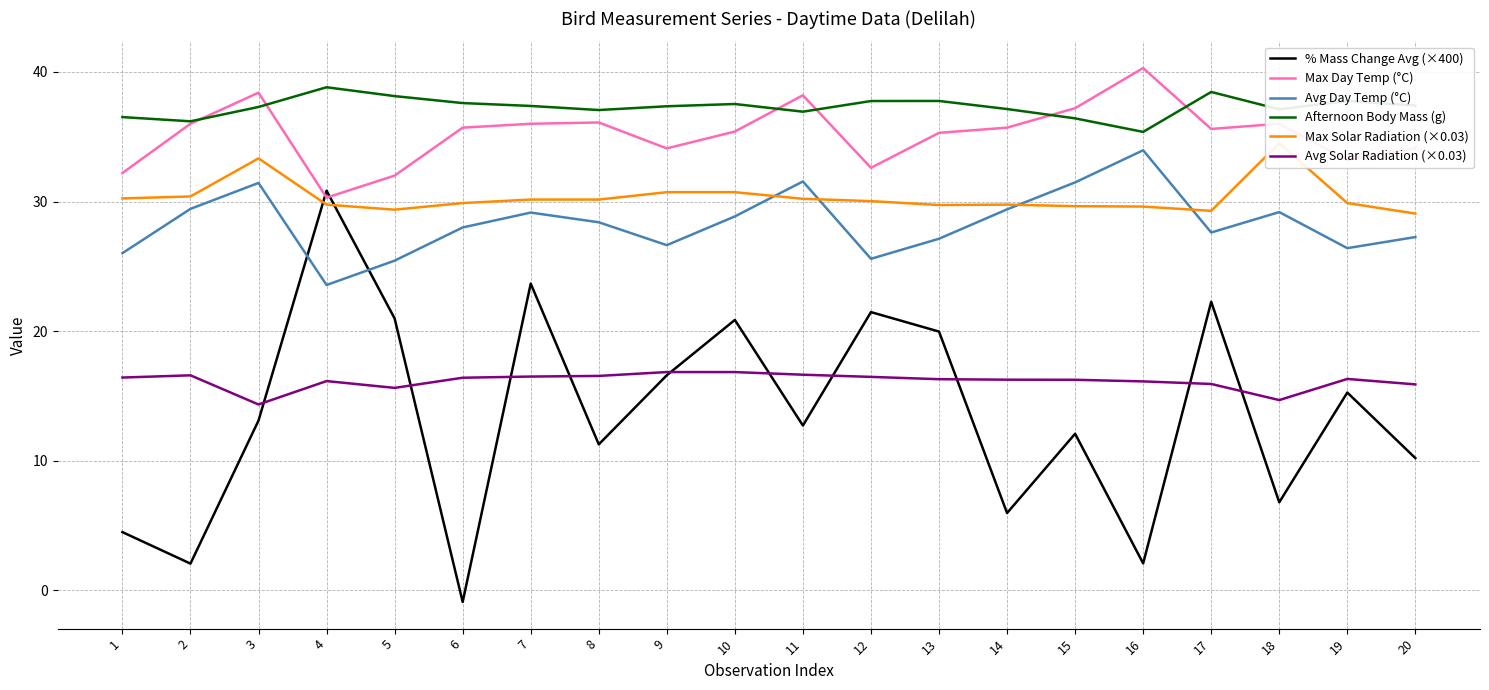

Reading left to right, list all the values displayed in this chart.

% Mass Change Avg (×400): 1=4.5	2=2.1	3=13.1	4=30.8	5=21.0	6=-0.9	7=23.7	8=11.3	9=16.6	10=20.9	11=12.7	12=21.5	13=20.0	14=6.0	15=12.1	16=2.1	17=22.3	18=6.8	19=15.3	20=10.2
Max Day Temp (°C): 1=32.2	2=36.0	3=38.4	4=30.3	5=32.0	6=35.7	7=36.0	8=36.1	9=34.1	10=35.4	11=38.2	12=32.6	13=35.3	14=35.7	15=37.2	16=40.3	17=35.6	18=36.0	19=33.2	20=34.1
Avg Day Temp (°C): 1=26.0	2=29.4	3=31.4	4=23.6	5=25.4	6=28.0	7=29.1	8=28.4	9=26.6	10=28.9	11=31.5	12=25.6	13=27.1	14=29.4	15=31.5	16=34.0	17=27.6	18=29.2	19=26.4	20=27.3
Afternoon Body Mass (g): 1=36.5	2=36.2	3=37.3	4=38.8	5=38.1	6=37.6	7=37.4	8=37.1	9=37.4	10=37.5	11=36.9	12=37.8	13=37.8	14=37.1	15=36.4	16=35.4	17=38.5	18=37.1	19=37.8	20=37.4
Max Solar Radiation (×0.03): 1=30.2	2=30.4	3=33.3	4=29.8	5=29.4	6=29.9	7=30.1	8=30.1	9=30.7	10=30.7	11=30.2	12=30.0	13=29.7	14=29.8	15=29.6	16=29.6	17=29.3	18=34.5	19=29.9	20=29.1
Avg Solar Radiation (×0.03): 1=16.4	2=16.6	3=14.3	4=16.1	5=15.6	6=16.4	7=16.5	8=16.5	9=16.8	10=16.8	11=16.6	12=16.5	13=16.3	14=16.2	15=16.2	16=16.1	17=15.9	18=14.7	19=16.3	20=15.9